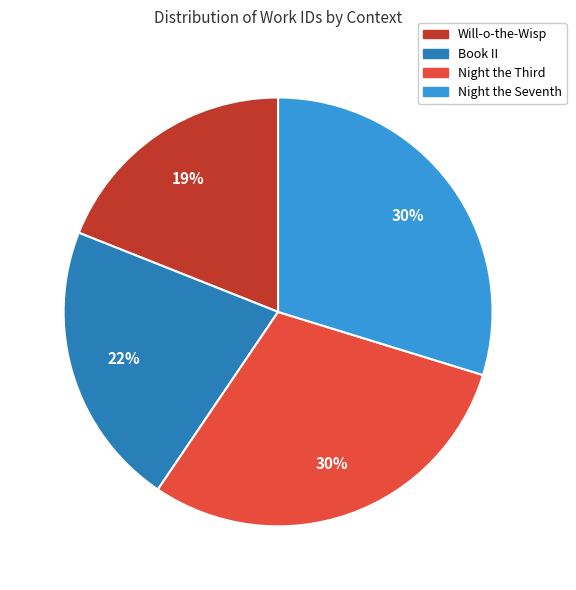

How many slices are in this pie chart?

4